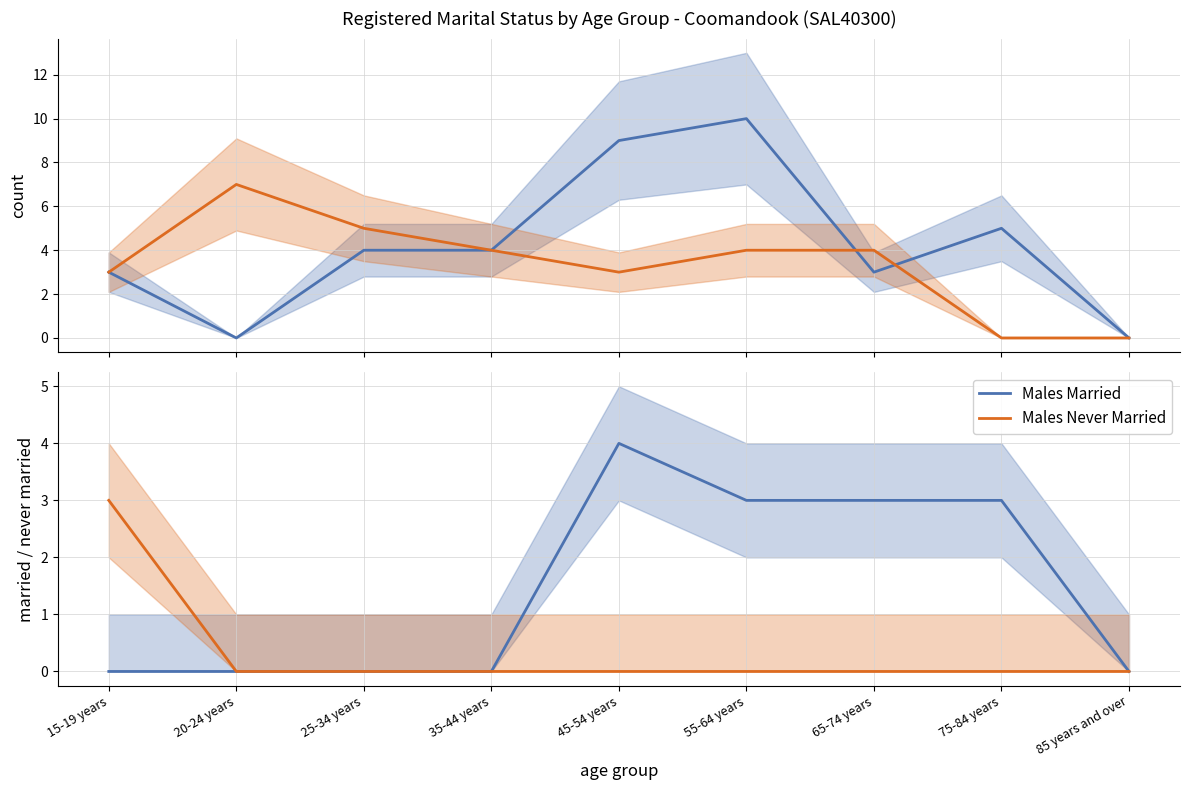

True or false: Males Total and Males Married intersect in this chart.

False